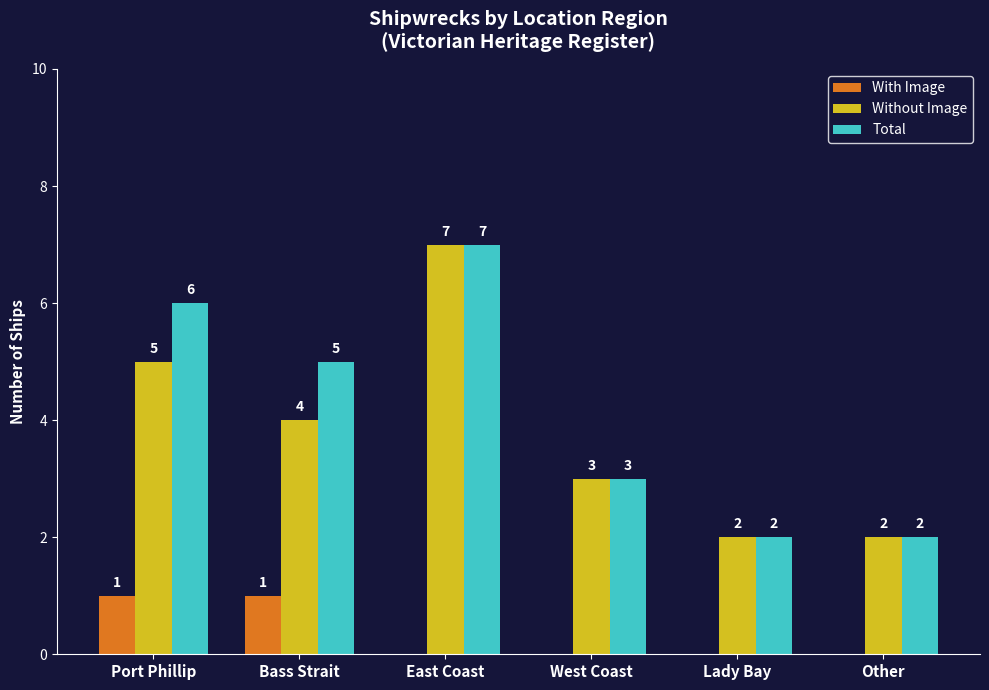

At which label does Without Image reach its peak?

East Coast